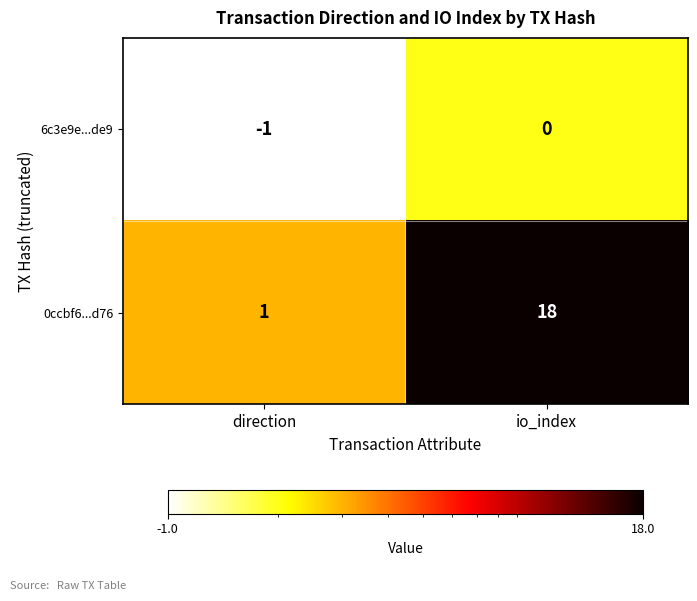

List the series in order of their overall mean, highest first.

0ccbf6...d76, 6c3e9e...de9